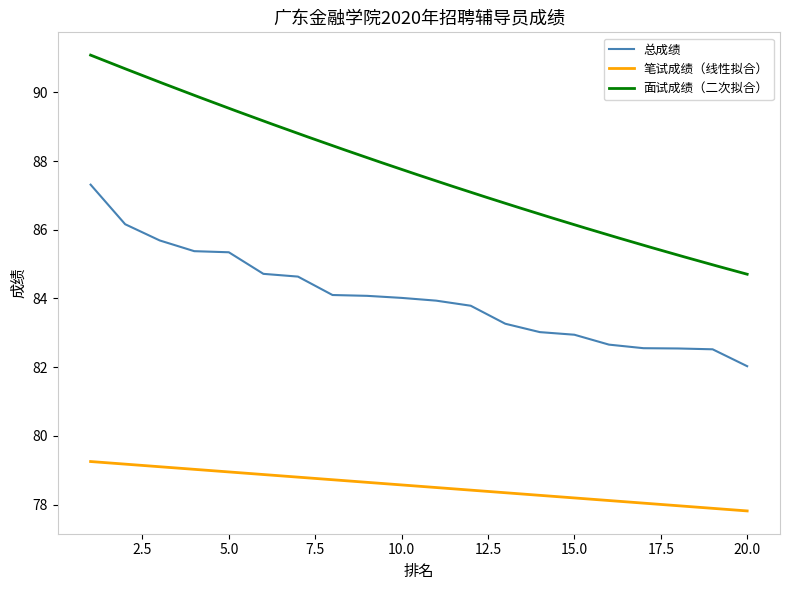

What are all the series names shown in the legend?

总成绩, 笔试成绩, 面试成绩